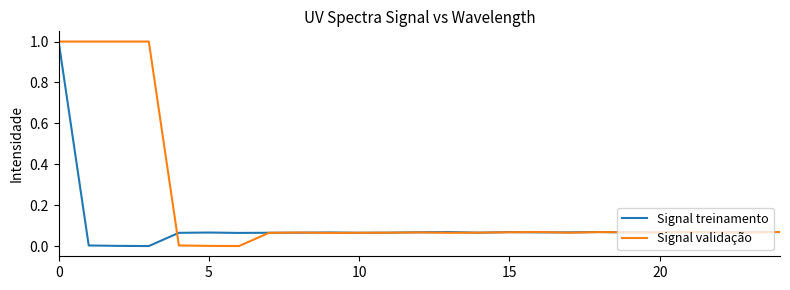

What is the maximum value shown in the chart?

1.0